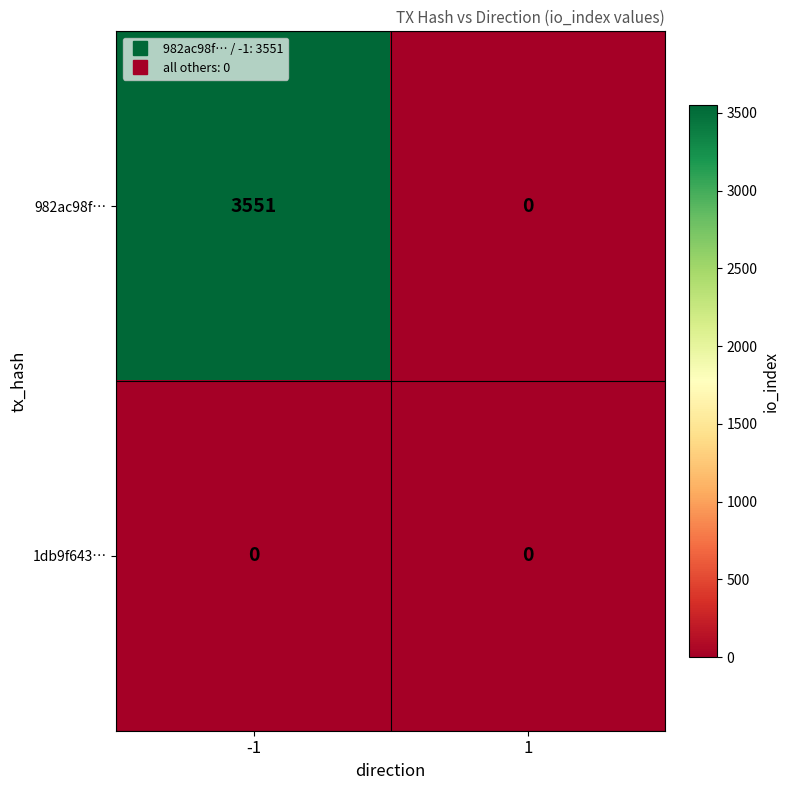

What is the difference between the highest and lowest values at -1?

3551